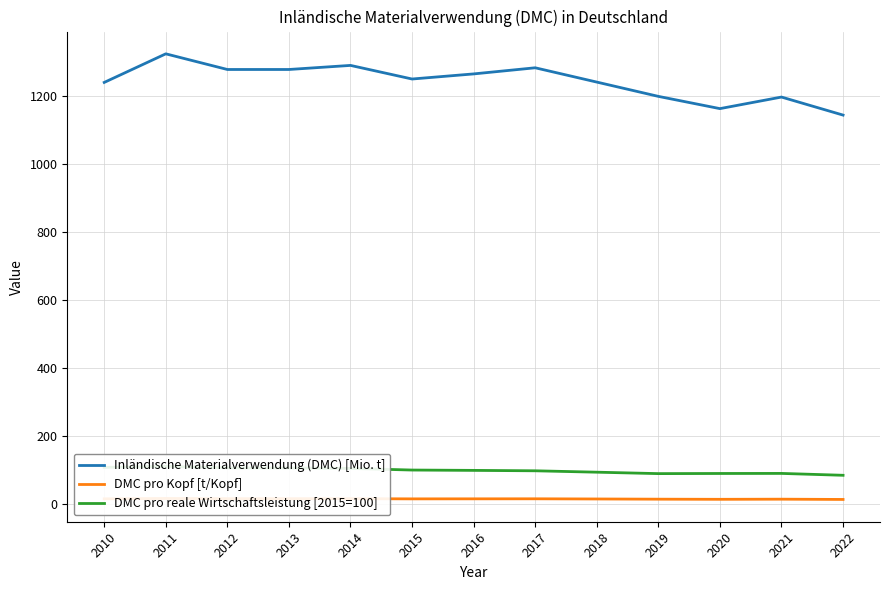

Rank the series at 2012 from lowest to highest value.

DMC pro Kopf [t/Kopf], DMC pro reale Wirtschaftsleistung [2015=100], Inländische Materialverwendung (DMC) [Mio. t]